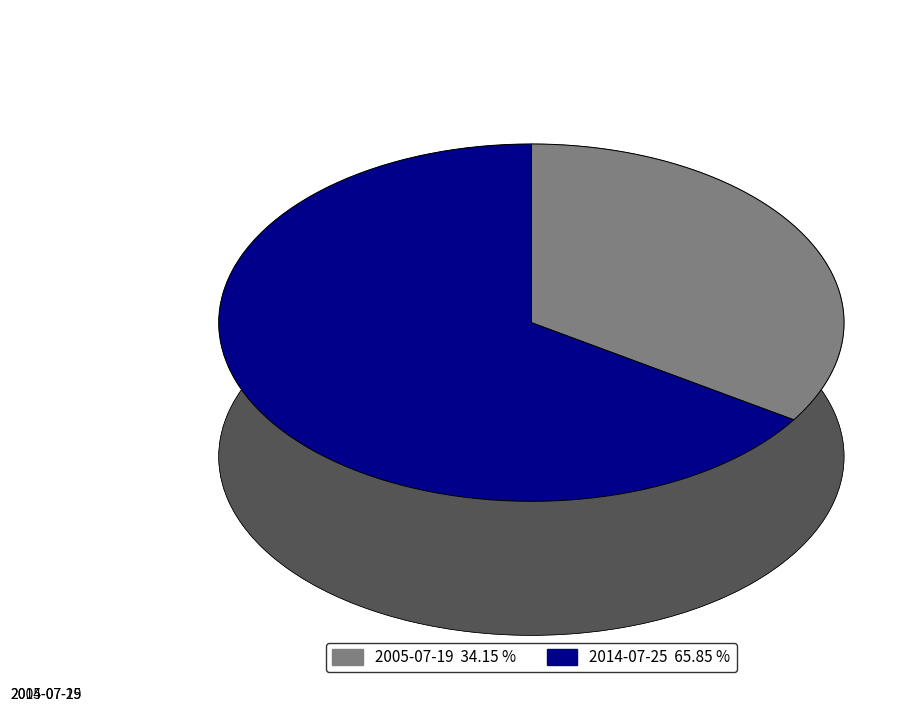

Which category has the smallest portion of the pie?

2005-07-19